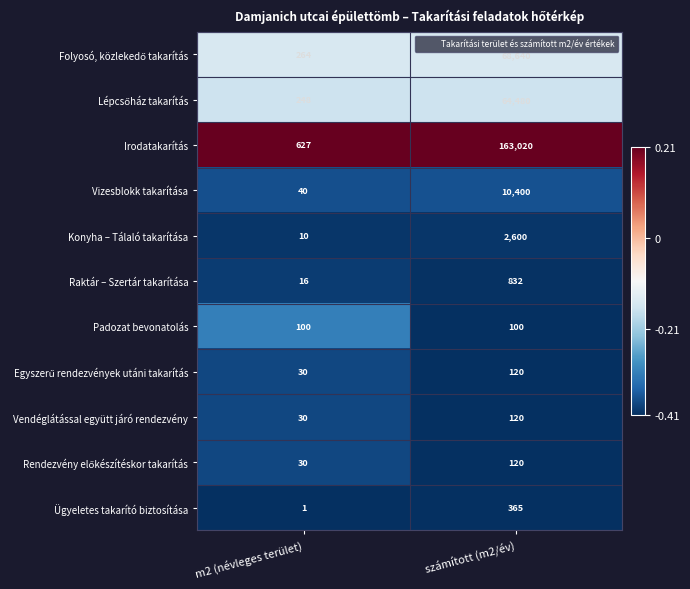

The value of Irodatakarítás at m2 (névleges terület) is 627. True or false?

True